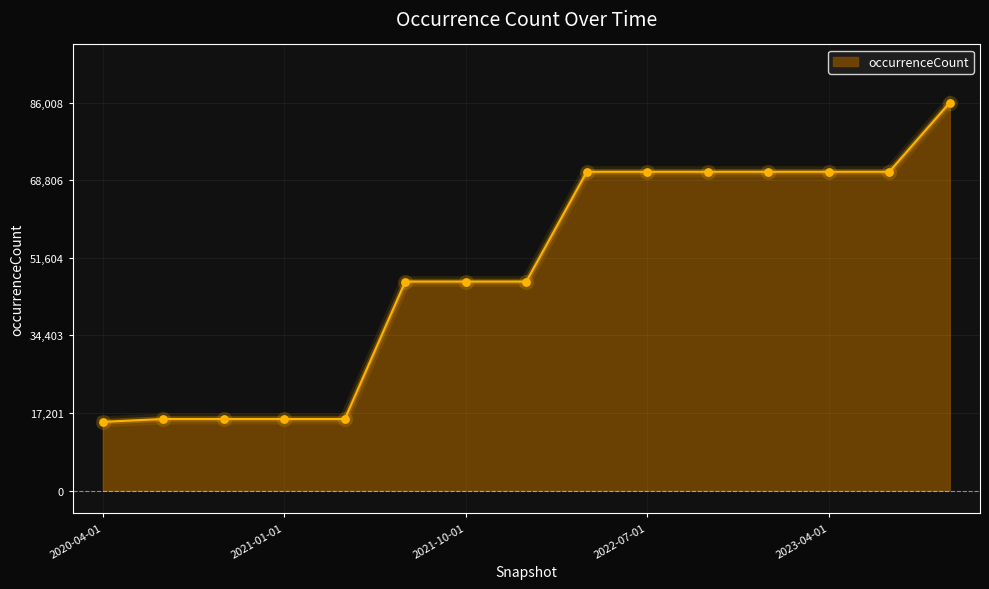

What is the minimum value shown in the chart?

15248